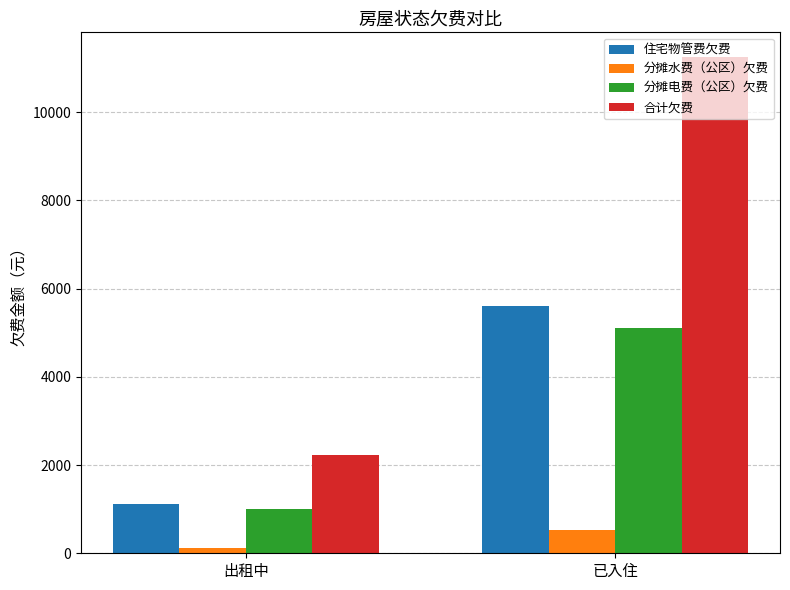

True or false: 分摊电费（公区）欠费 has a value of 5098.2 at 已入住.

True